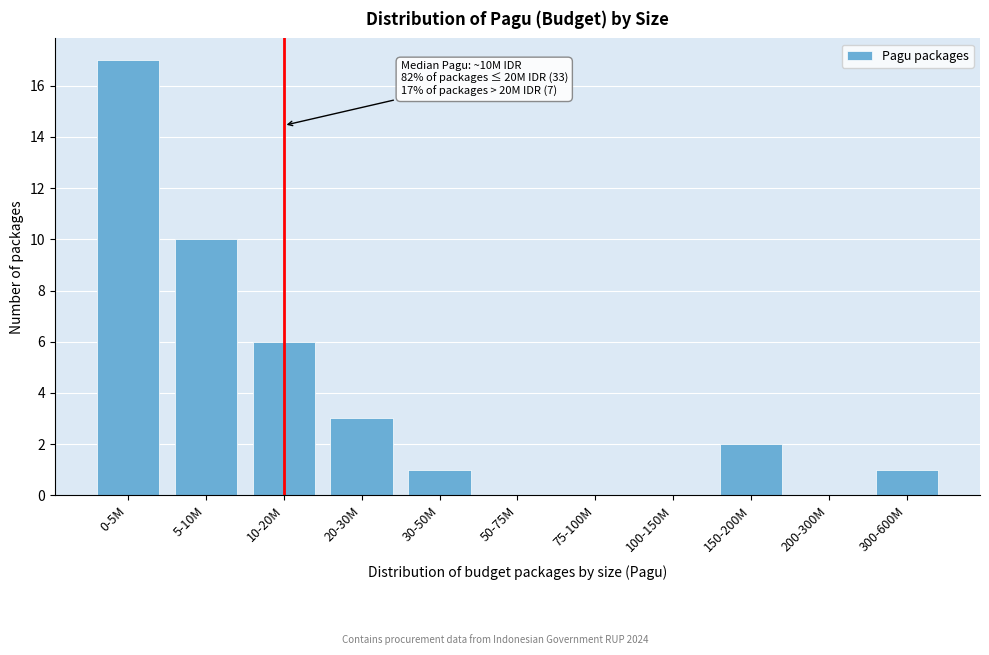

Reading right to left, what are all the values shown in this chart?

300-600M=1	200-300M=0	150-200M=2	100-150M=0	75-100M=0	50-75M=0	30-50M=1	20-30M=3	10-20M=6	5-10M=10	0-5M=17